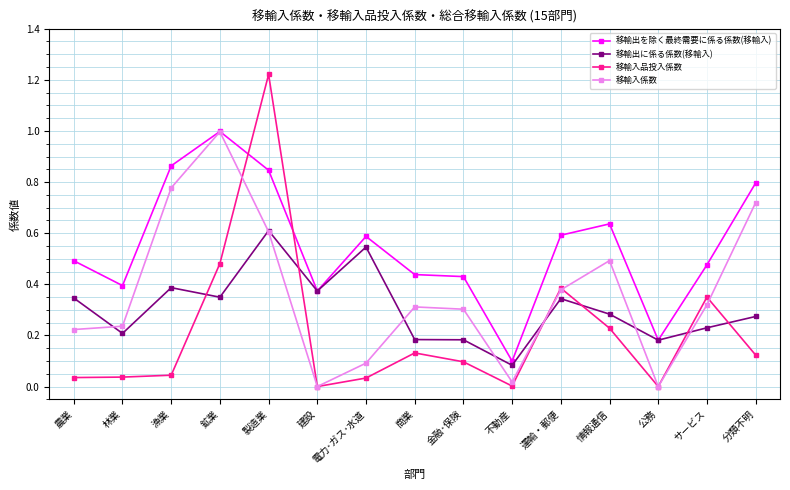

What is the total value across all series at 運輸・郵便?

1.7